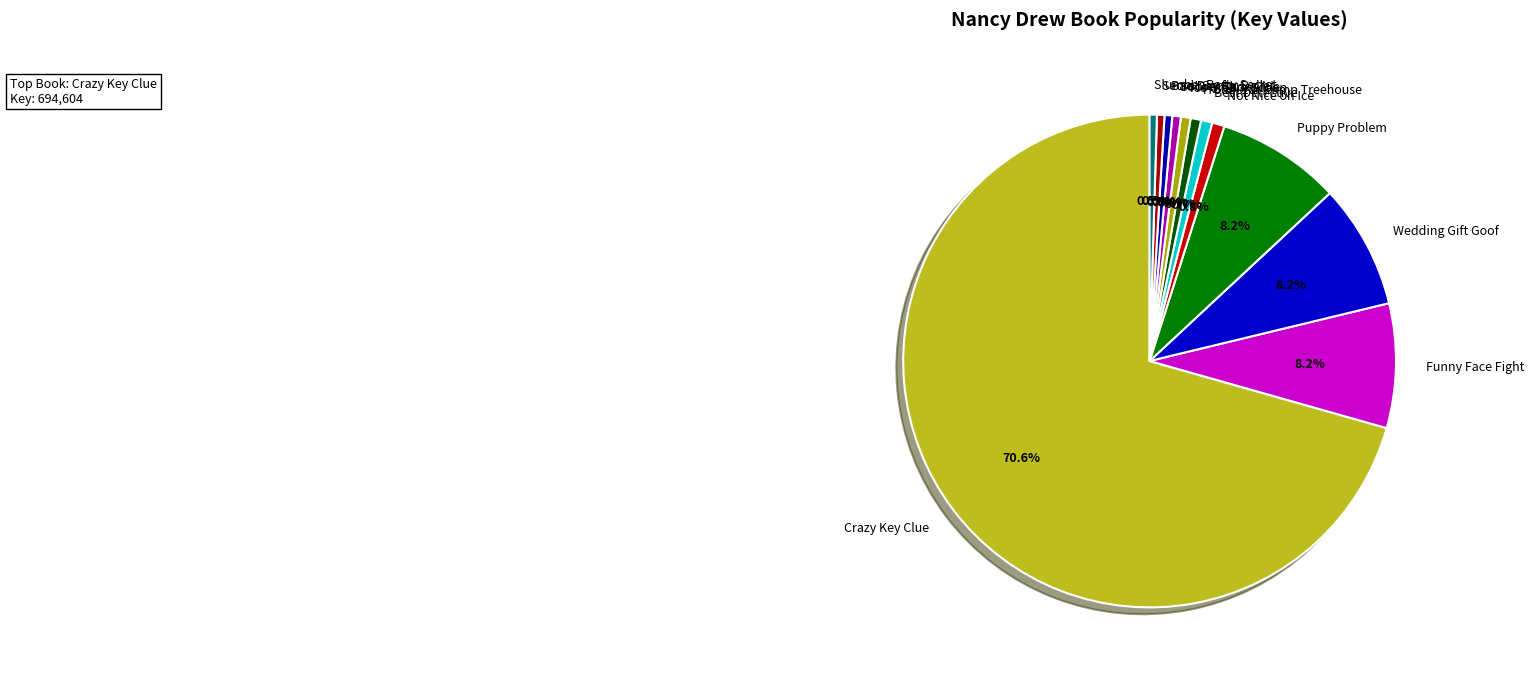

Combined, what portion of the pie is Bad Day for Ballet and Not Nice on Ice?

1.3%